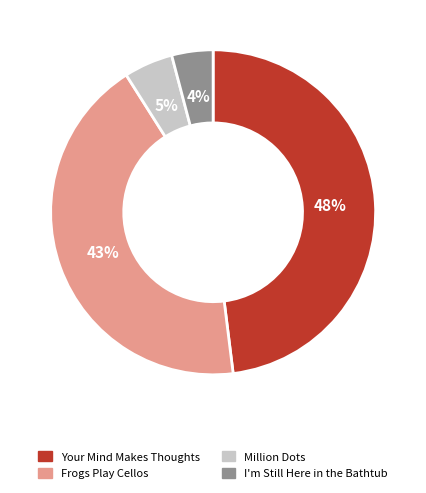

Which slice is the largest?

Your Mind Makes Thoughts